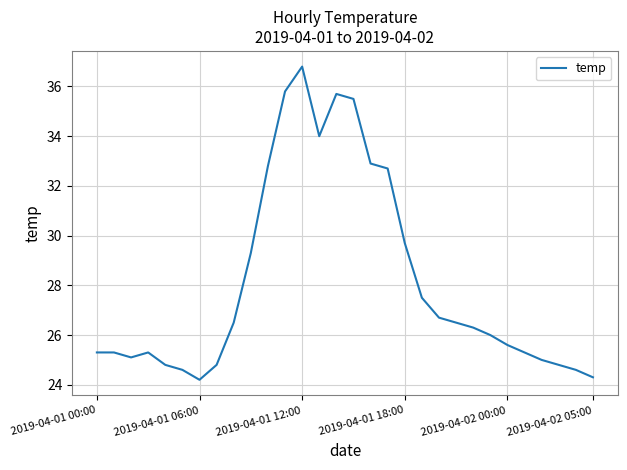

Count the number of data series in this chart.

1